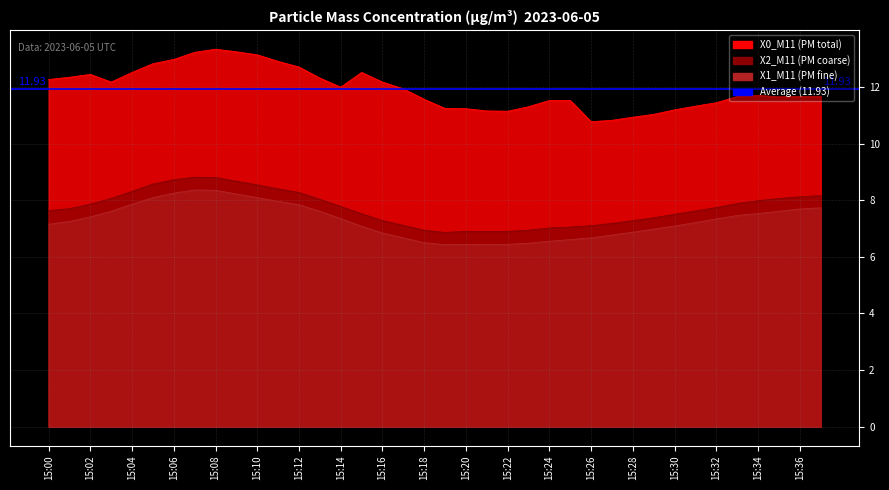

Where does the X1_M11 series first go above 7?

15:00